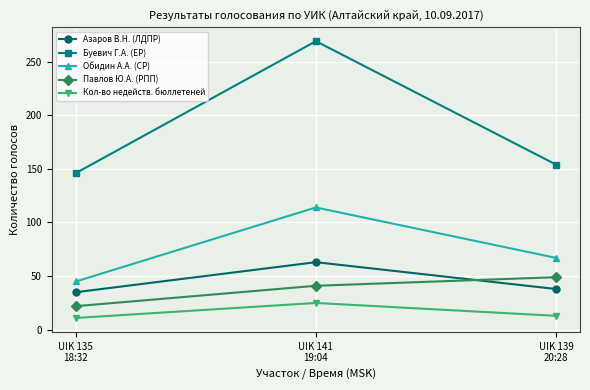

How many categories are shown in the chart?

3